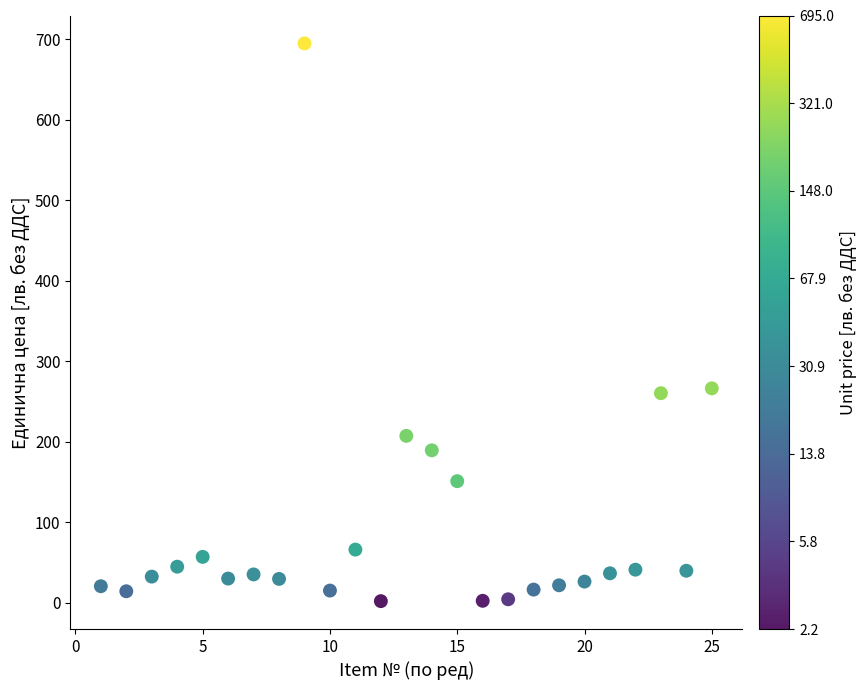

What is the range of X values (max minus min)?

24.0